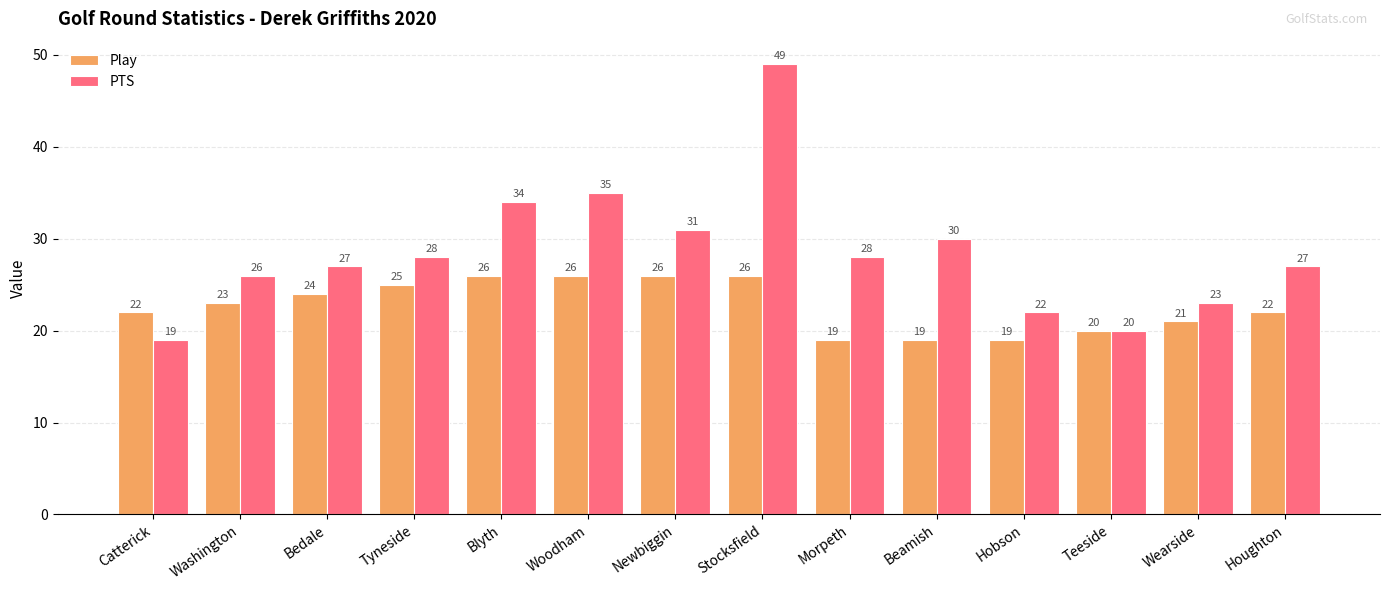

Reading left to right, list all the values displayed in this chart.

Play: Catterick=22	Washington=23	Bedale=24	Tyneside=25	Blyth=26	Woodham=26	Newbiggin=26	Stocksfield=26	Morpeth=19	Beamish=19	Hobson=19	Teeside=20	Wearside=21	Houghton=22
PTS: Catterick=19	Washington=26	Bedale=27	Tyneside=28	Blyth=34	Woodham=35	Newbiggin=31	Stocksfield=49	Morpeth=28	Beamish=30	Hobson=22	Teeside=20	Wearside=23	Houghton=27